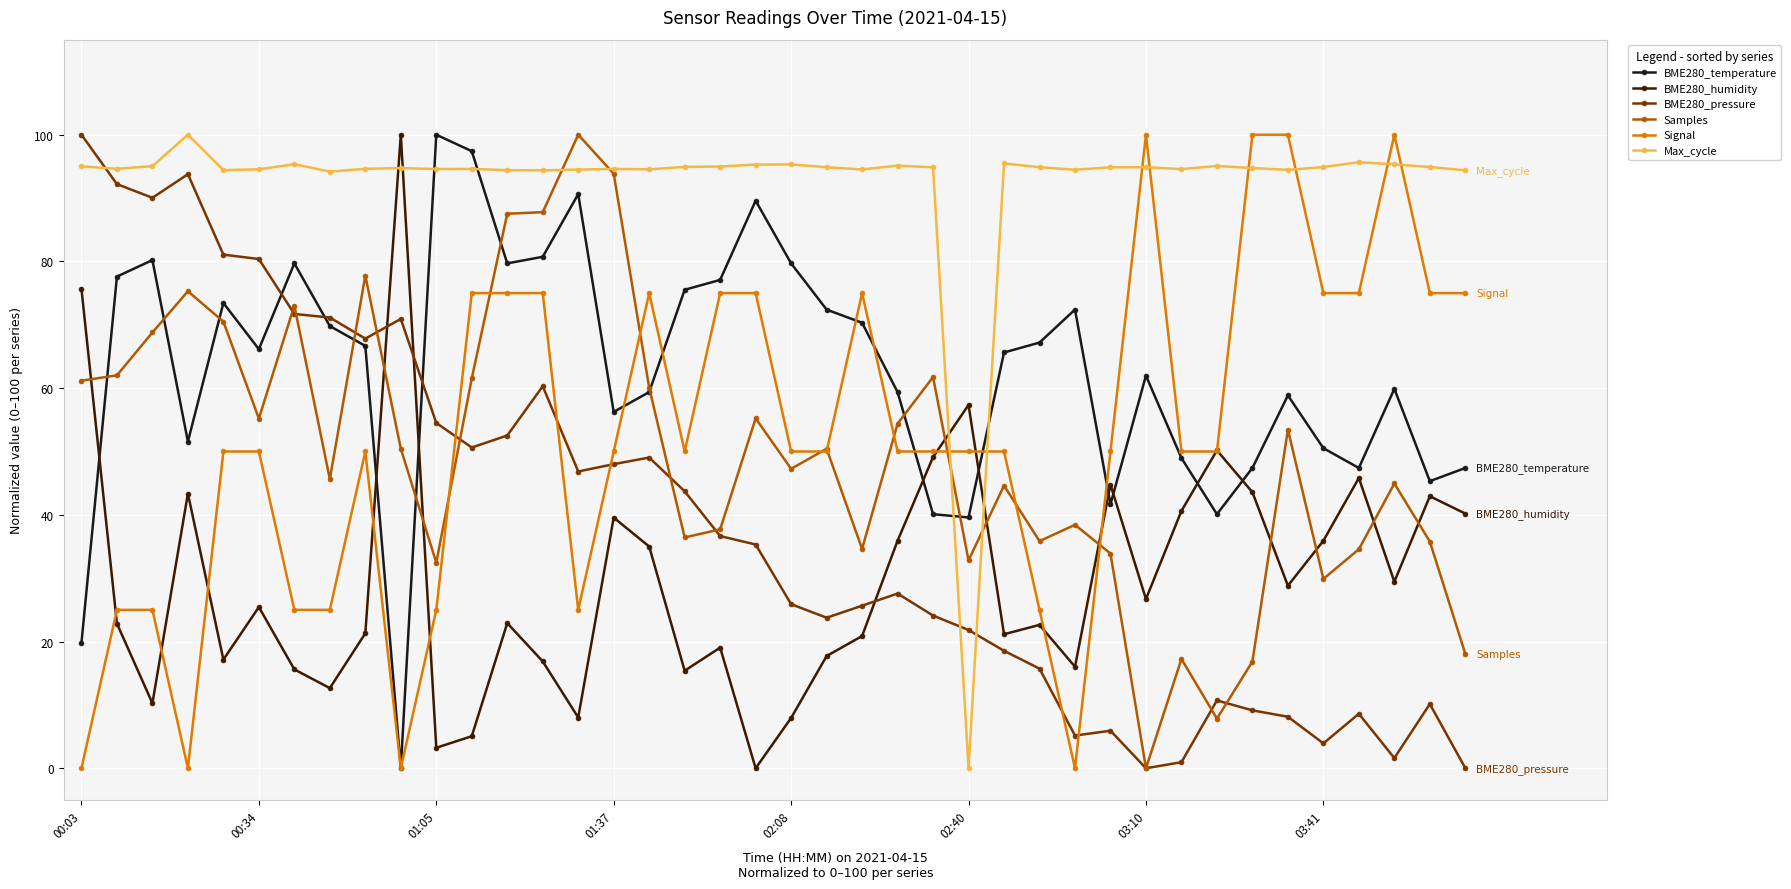

How many values in the BME280_pressure series exceed 35?

20